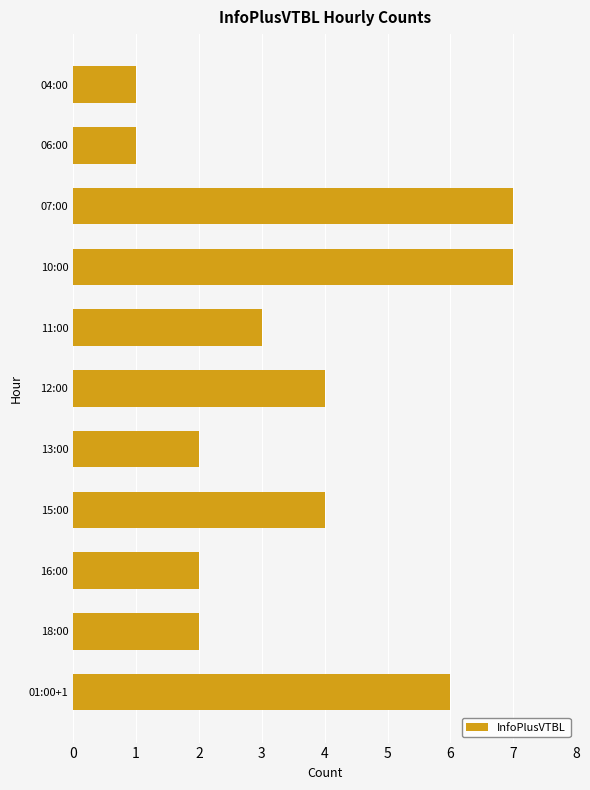

What is the label of the 7th bar from the top?

13:00